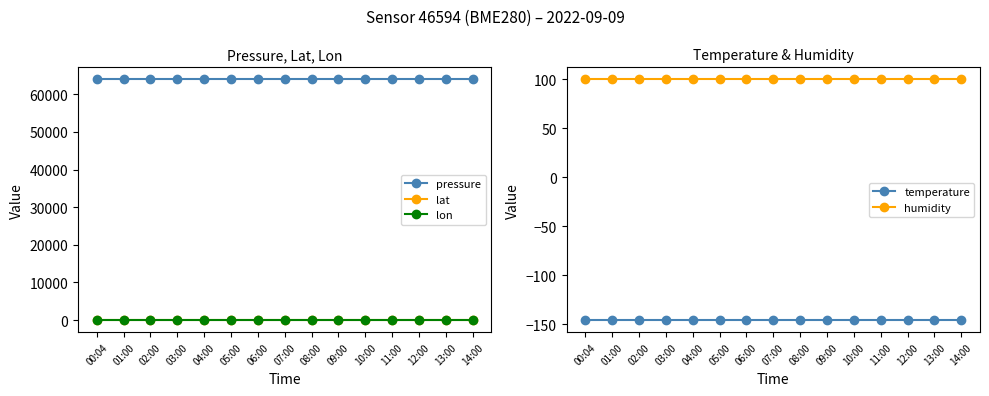

What is the label of the 5th point from the right?

10:00